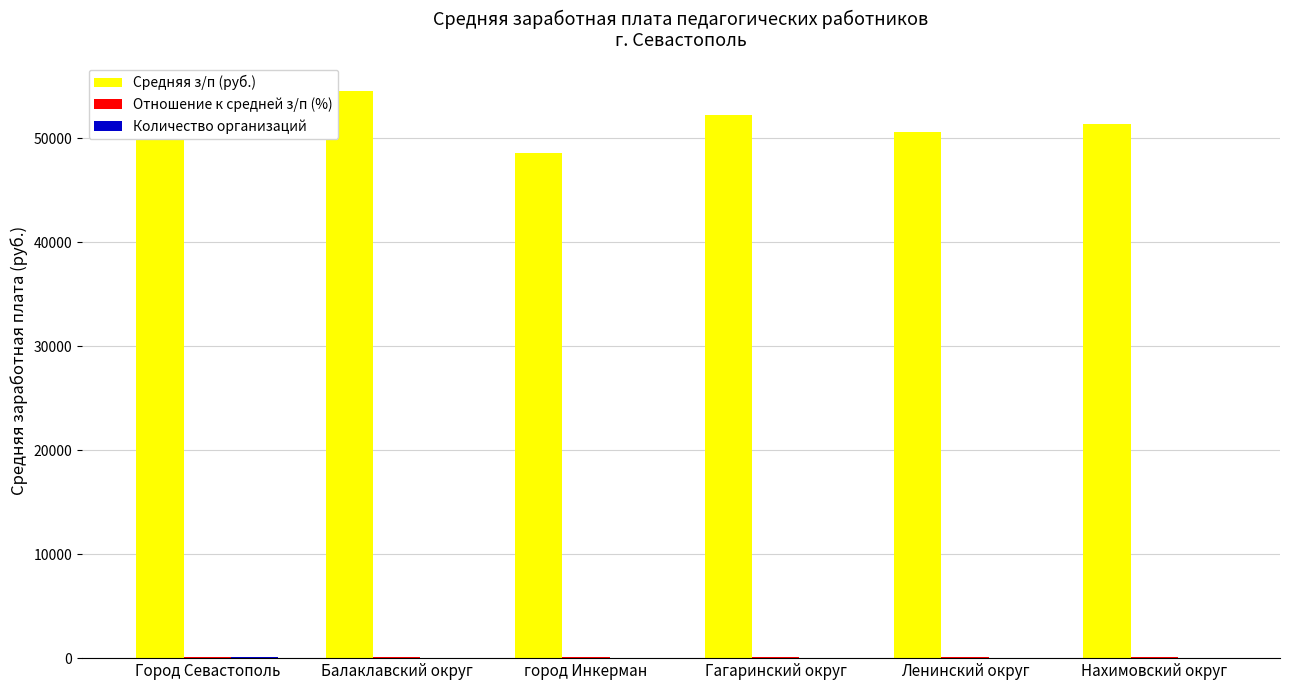

The Средняя з/п (руб.) series shows 54537.6 at Балаклавский округ. True or false?

True